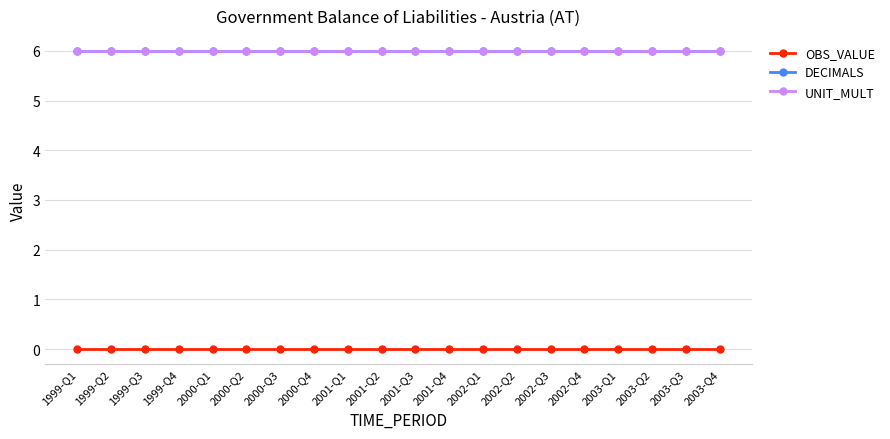

True or false: DECIMALS and OBS_VALUE intersect in this chart.

False